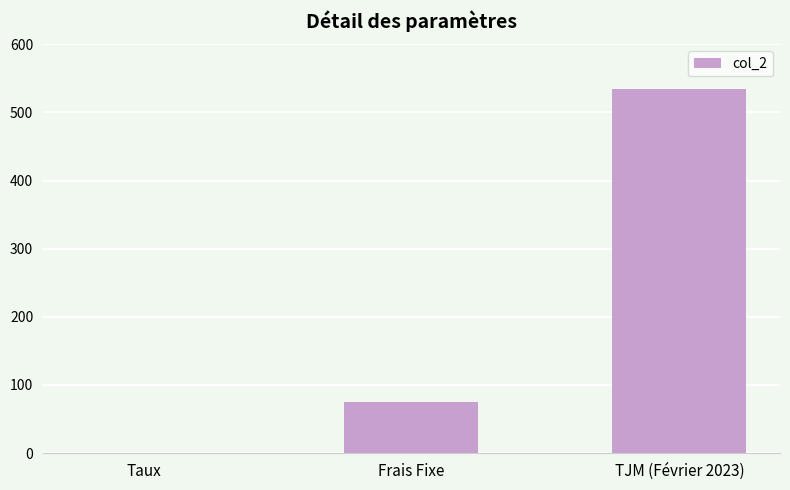

Is it true that the value at TJM (Février 2023) is 202.6?

False